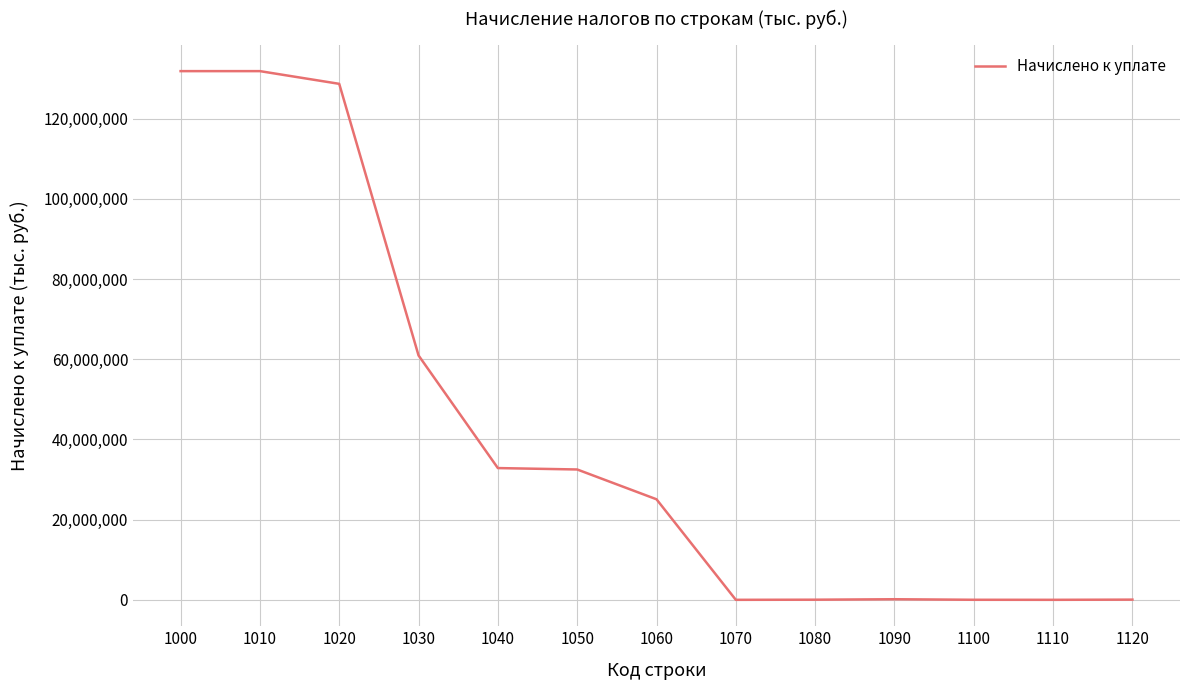

Read the value at 1080.

28813